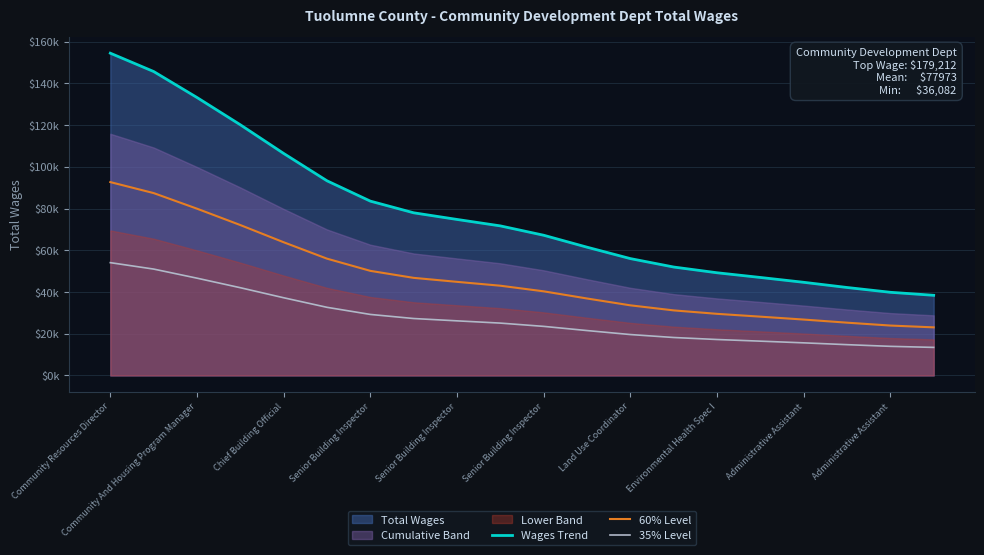

Which has a higher value, Land Use Coordinator or Senior Building Inspector?

Senior Building Inspector